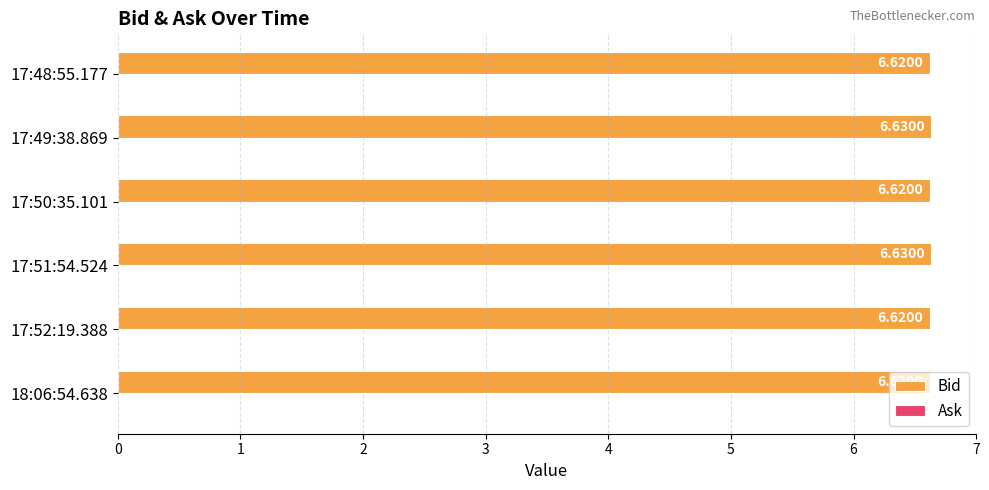

What is the ratio of the value at 17:50:35.101 to the value at 17:48:55.177?

1.0